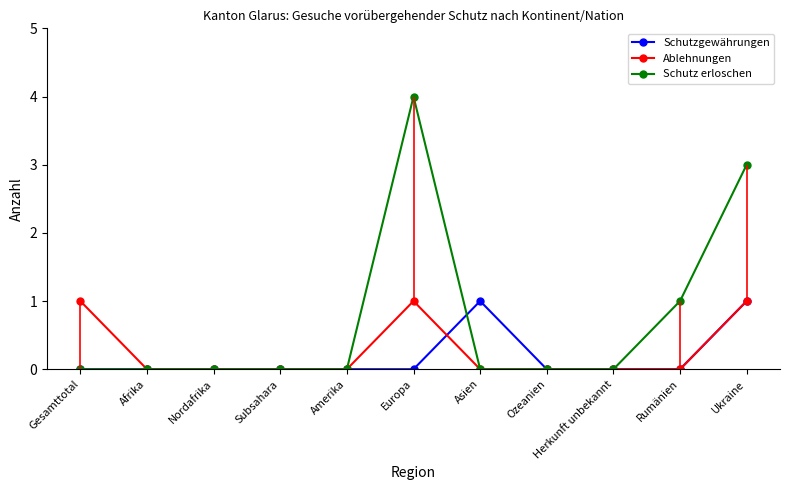

Rank the series at Ozeanien from highest to lowest value.

Schutzgewährungen, Ablehnungen, Schutz erloschen